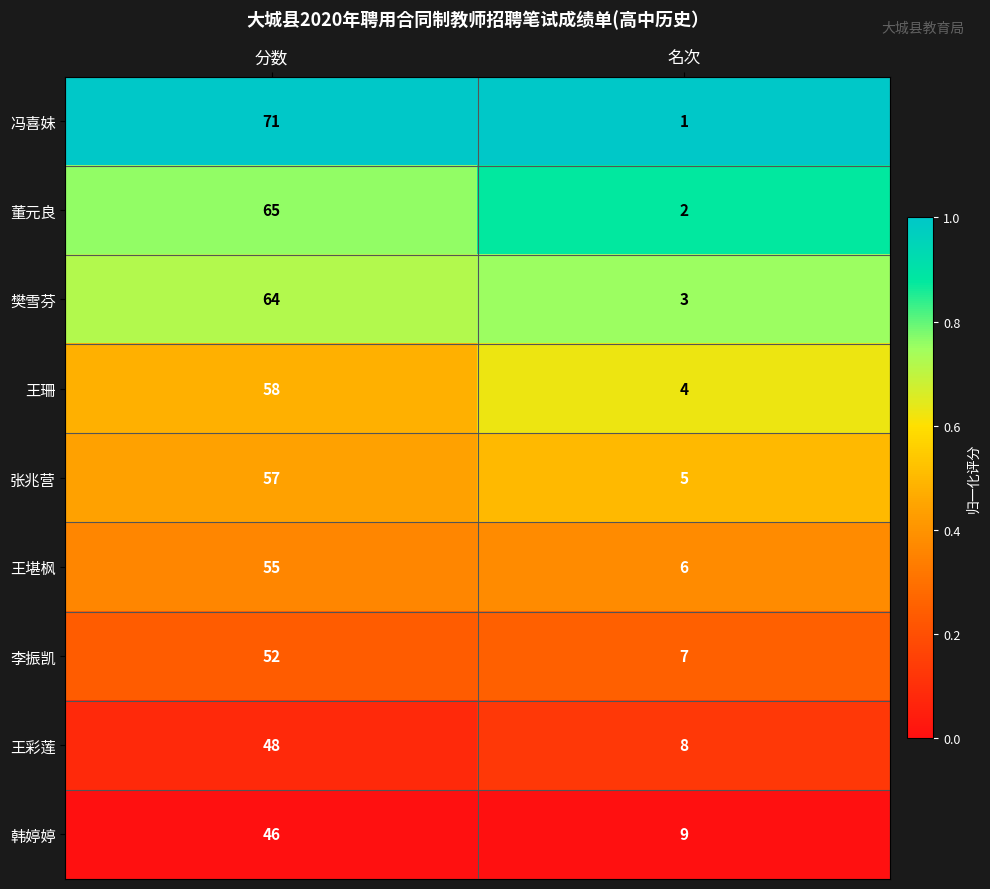

Count the number of categories in the chart.

2